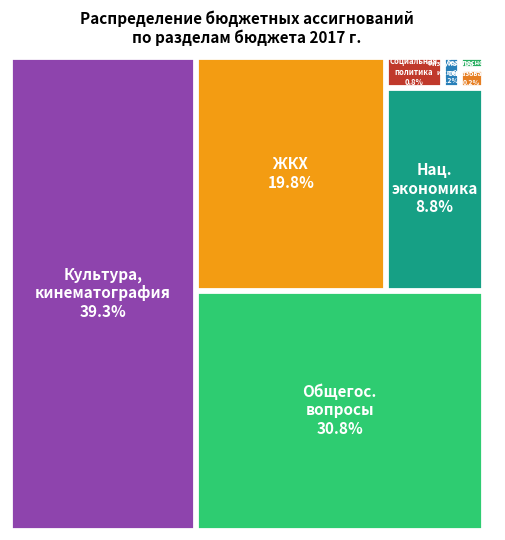

Does СОЦИАЛЬНАЯ ПОЛИТИКА represent more than half of the total?

No